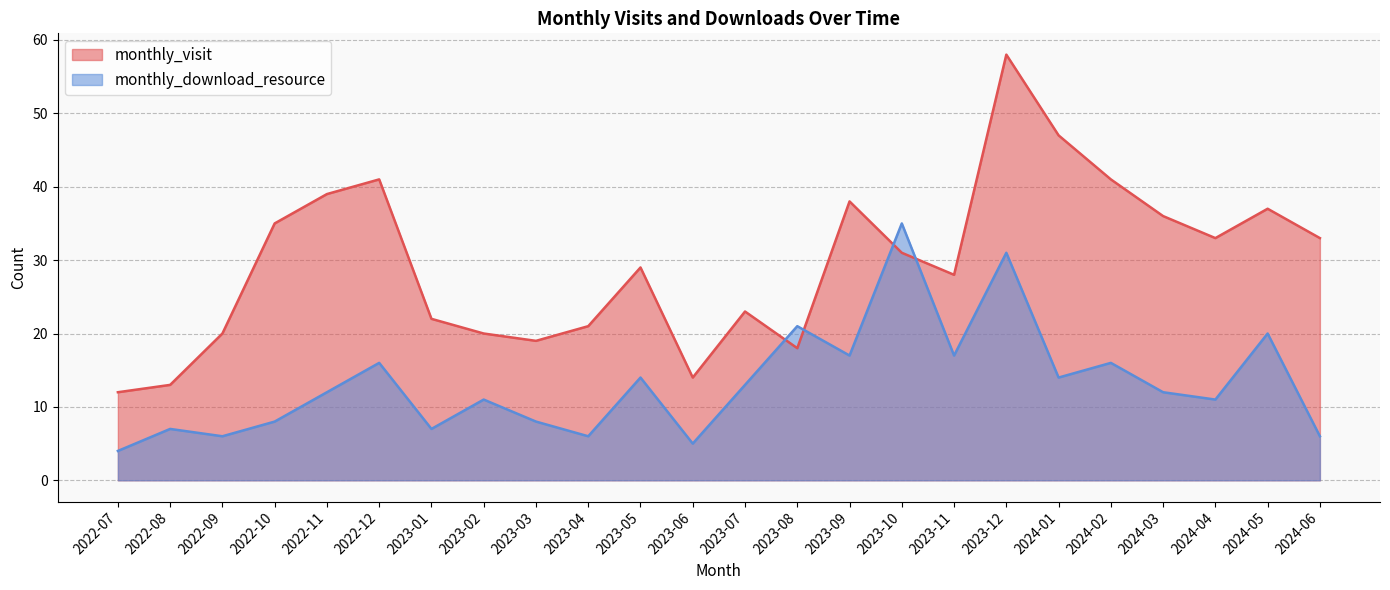

What is the label of the 13th point from the right?

2023-06